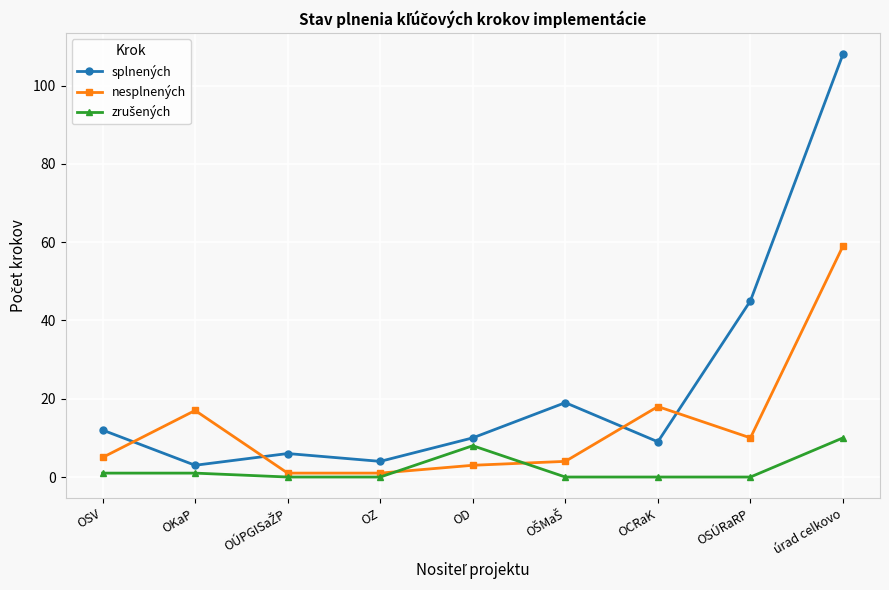

What position from the left is OD?

5